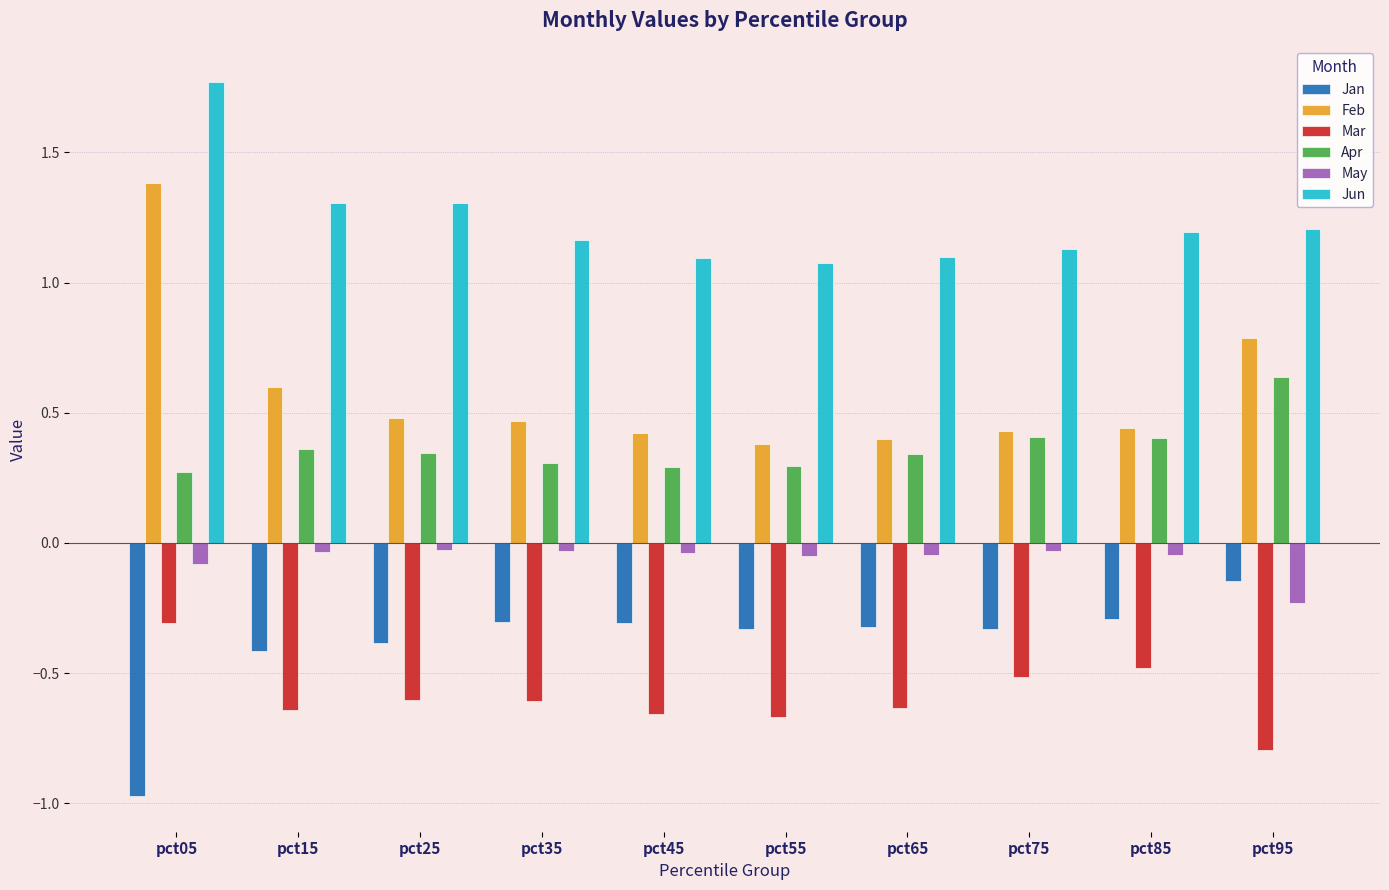

What is the total value across all series at pct45?

0.8